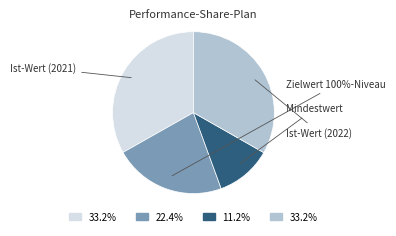

Is it true that Zielwert 100%-Niveau is 28% of the pie?

False